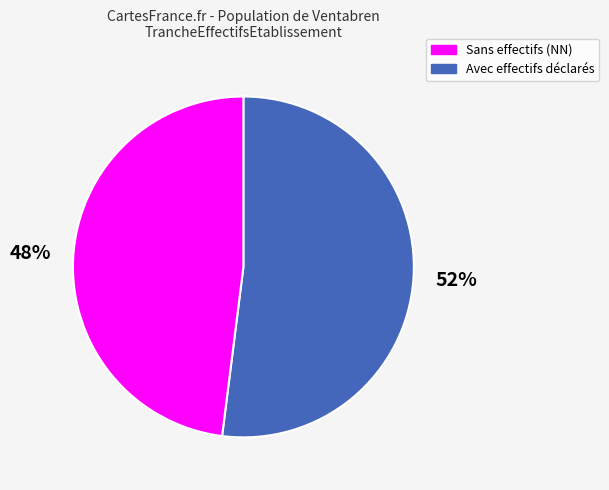

What percentage is the Sans effectifs (NN) slice, to the nearest percent?

52%